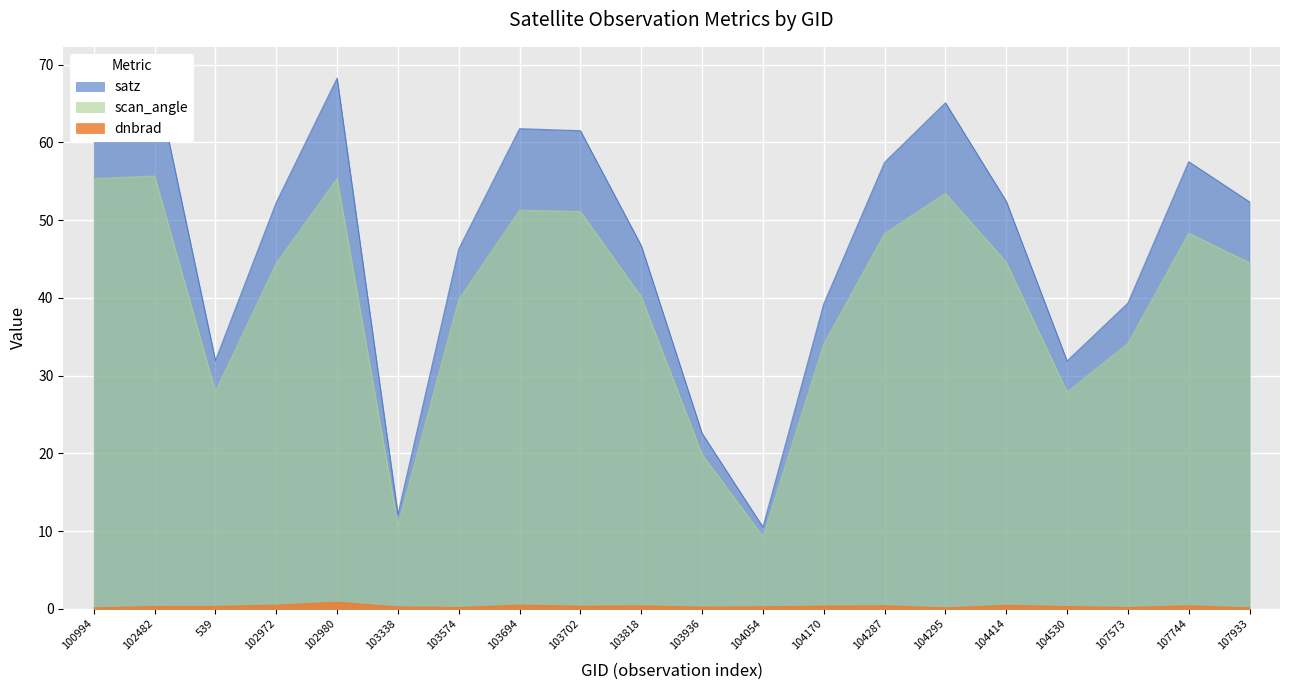

True or false: dnbrad and satz intersect in this chart.

False